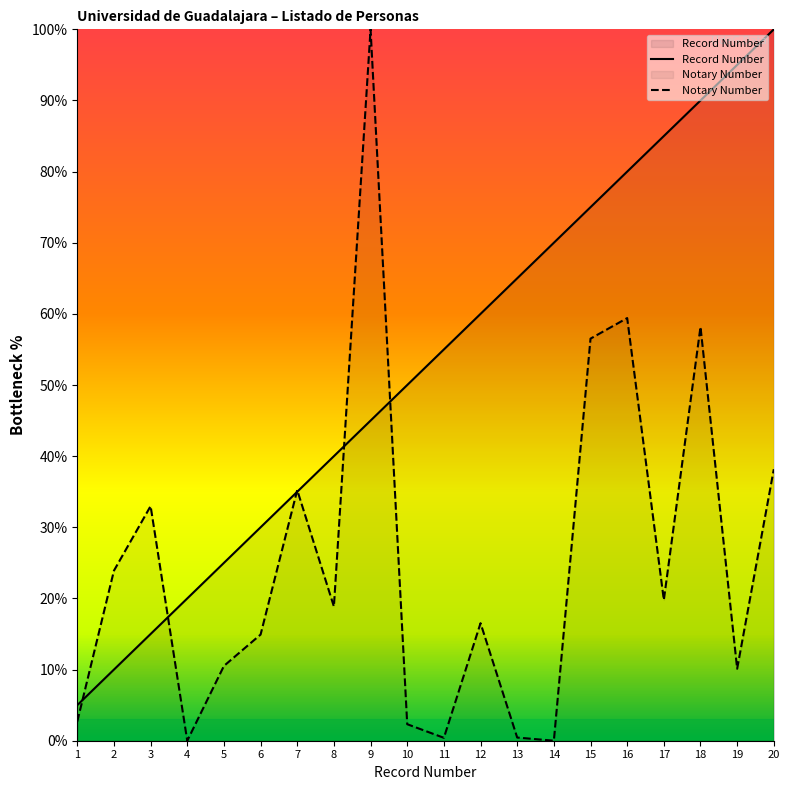

How many series are shown in this chart?

2